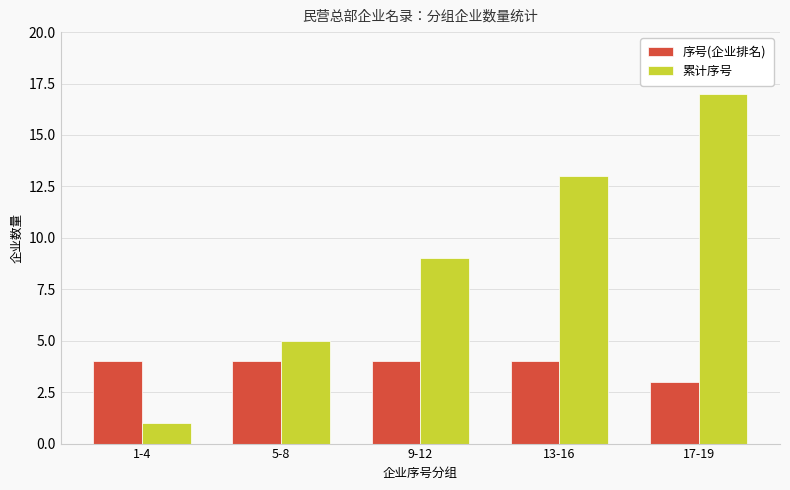

What is the highest value of the 序号(企业排名) series?

4